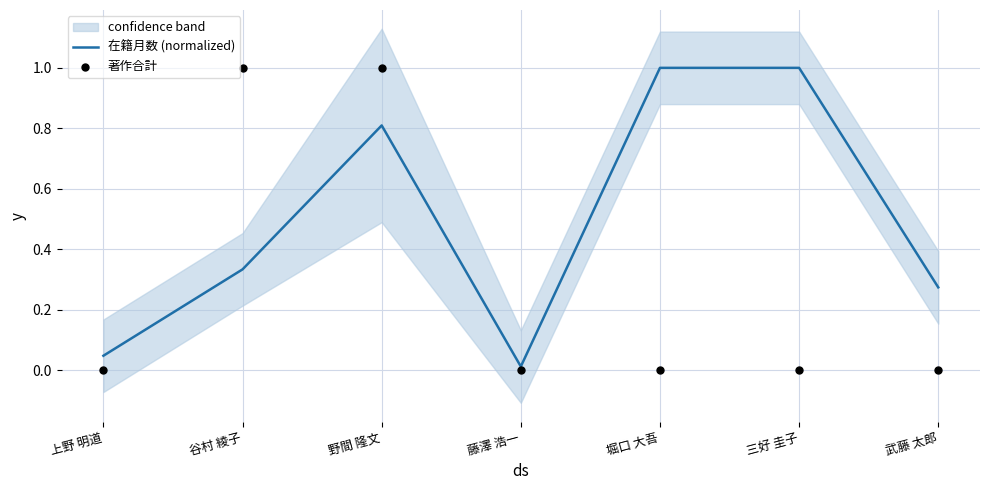

What are all the series names shown in the legend?

在籍月数 (normalized), 著作合計